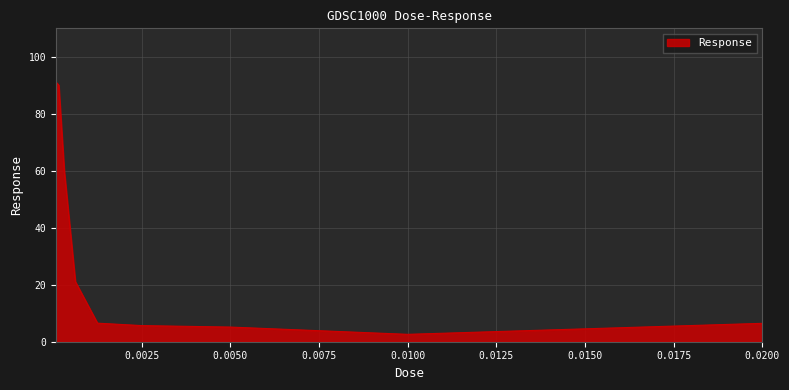

What is the difference between the maximum and minimum values?

88.5